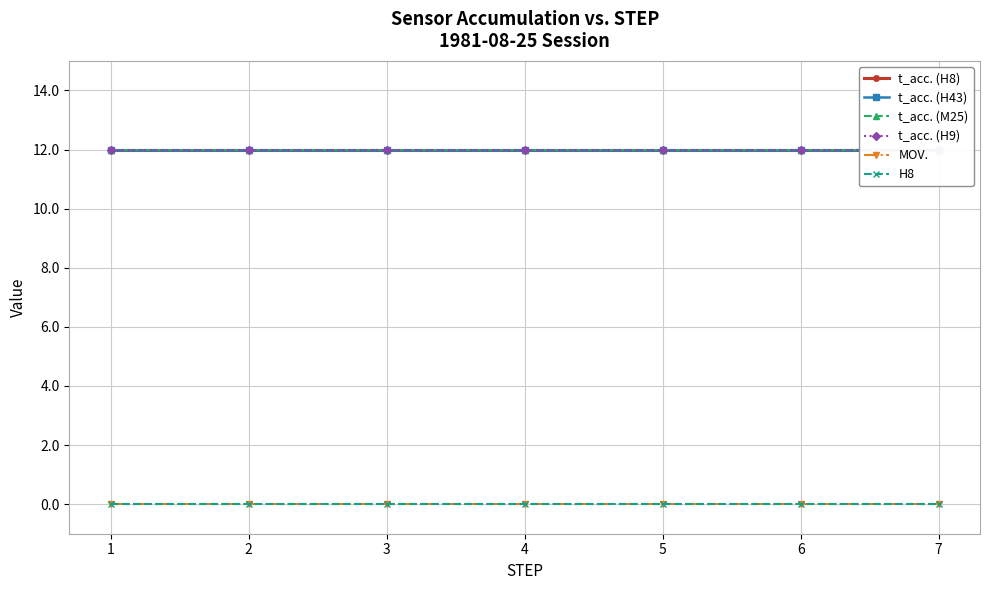

What is the value of the t_acc. (H8) point at the 7th from the left?

12